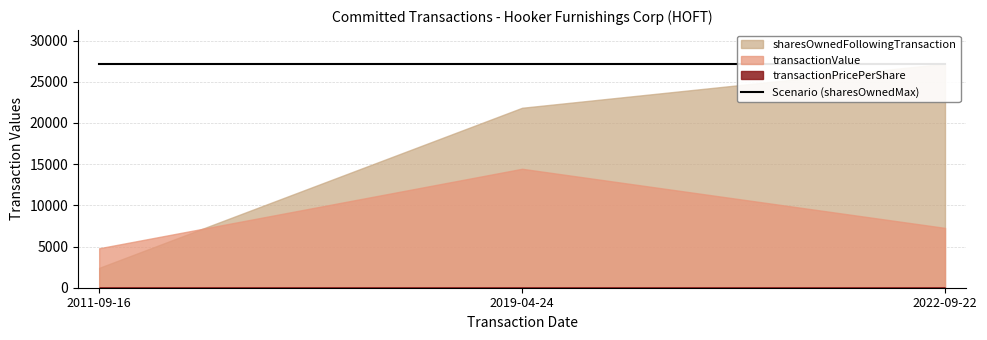

What is the label of the 2nd point from the right?

2019-04-24